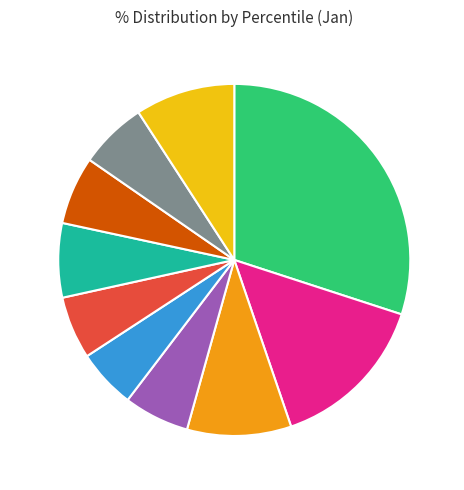

To the nearest percent, what is the difference between the largest and smallest slice percentages?

25%